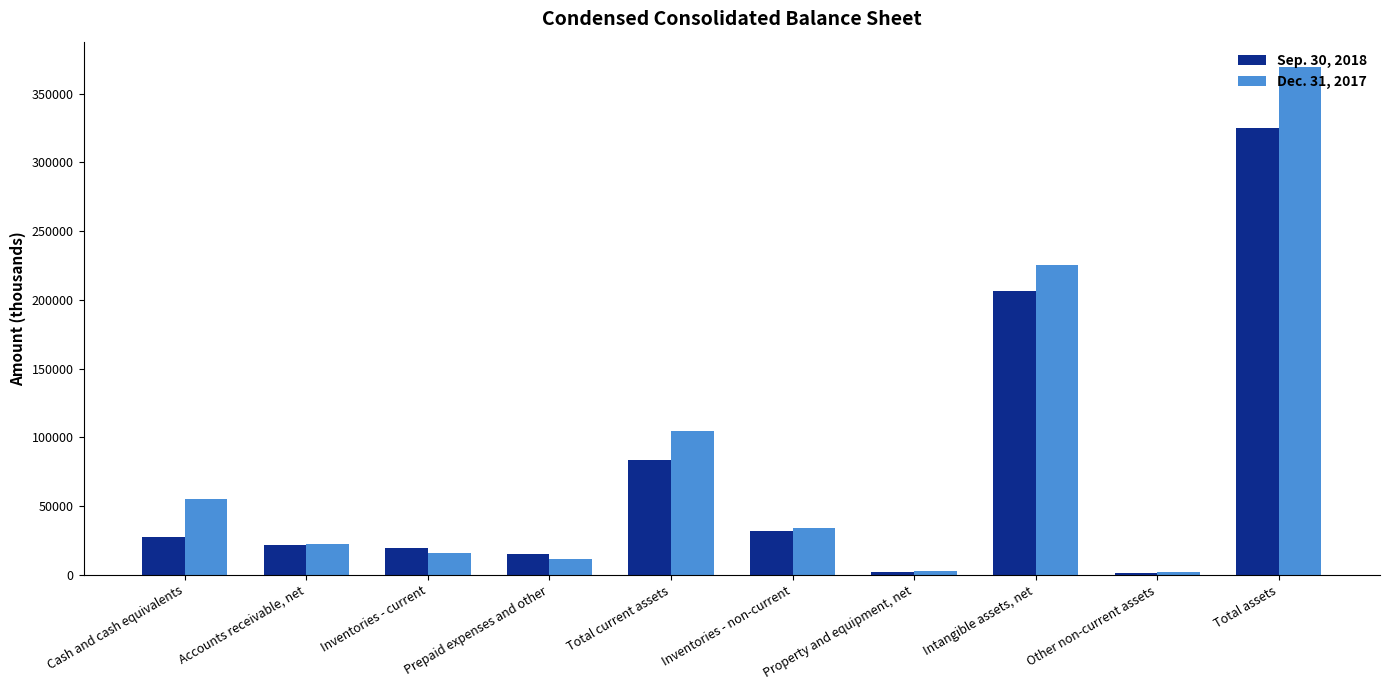

At which category does the chart reach its peak across all series?

Total assets